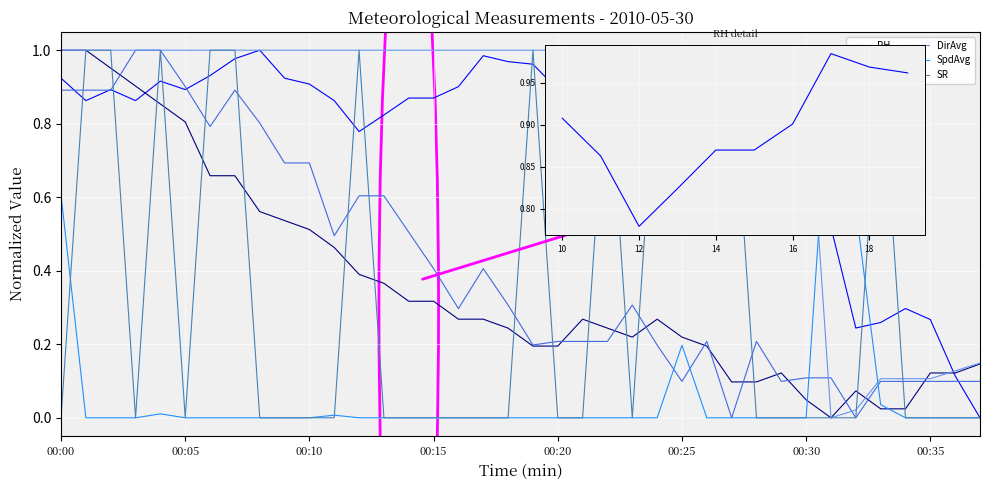

What is the total value across all series at 00:34?

0.5